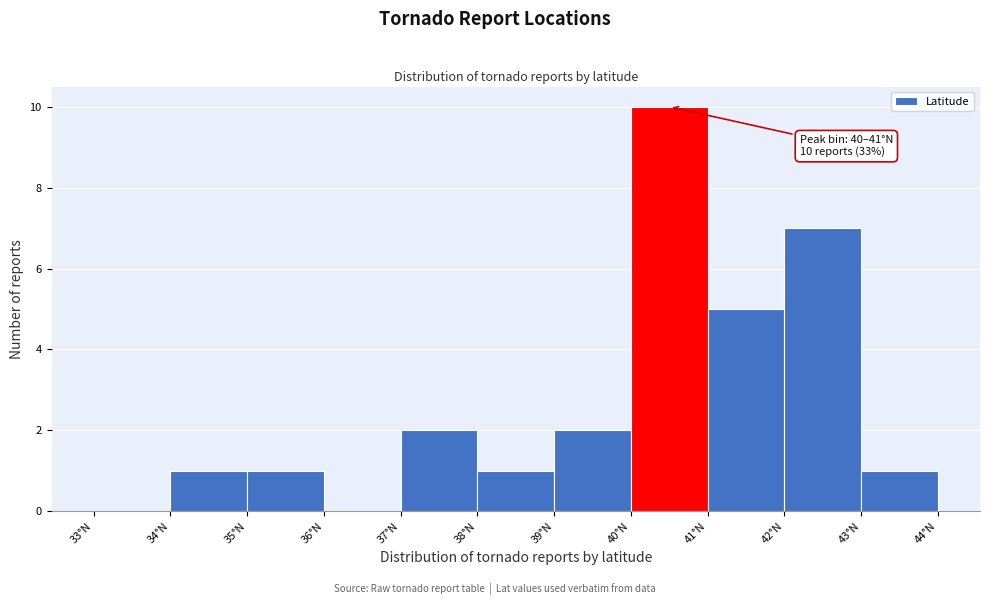

Over which range of the x-axis is the bar tallest?

40 to 41